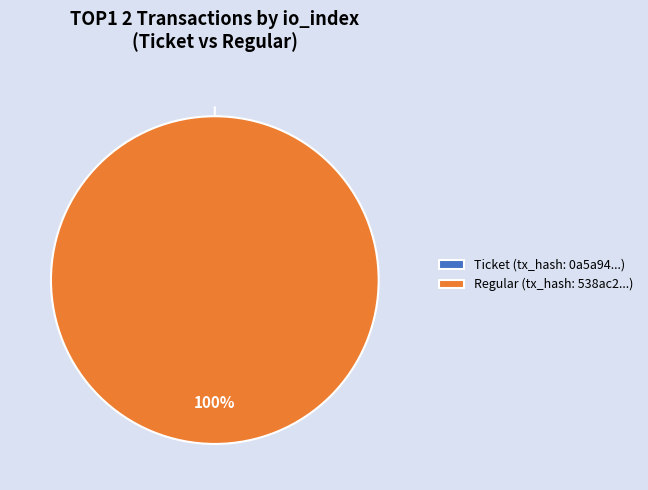

What is the change in value from tx_hash_0 (io_index=0) to tx_hash_1 (io_index=36)?

+36